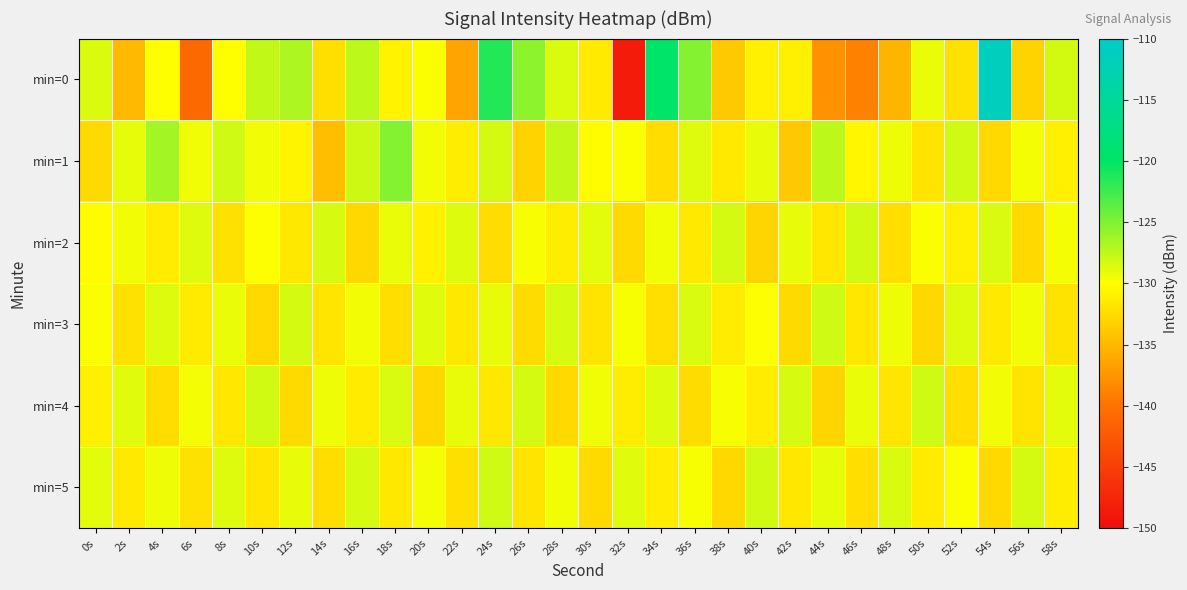

At 6s, list the series in order from smallest to largest.

min=0, min=5, min=3, min=4, min=1, min=2